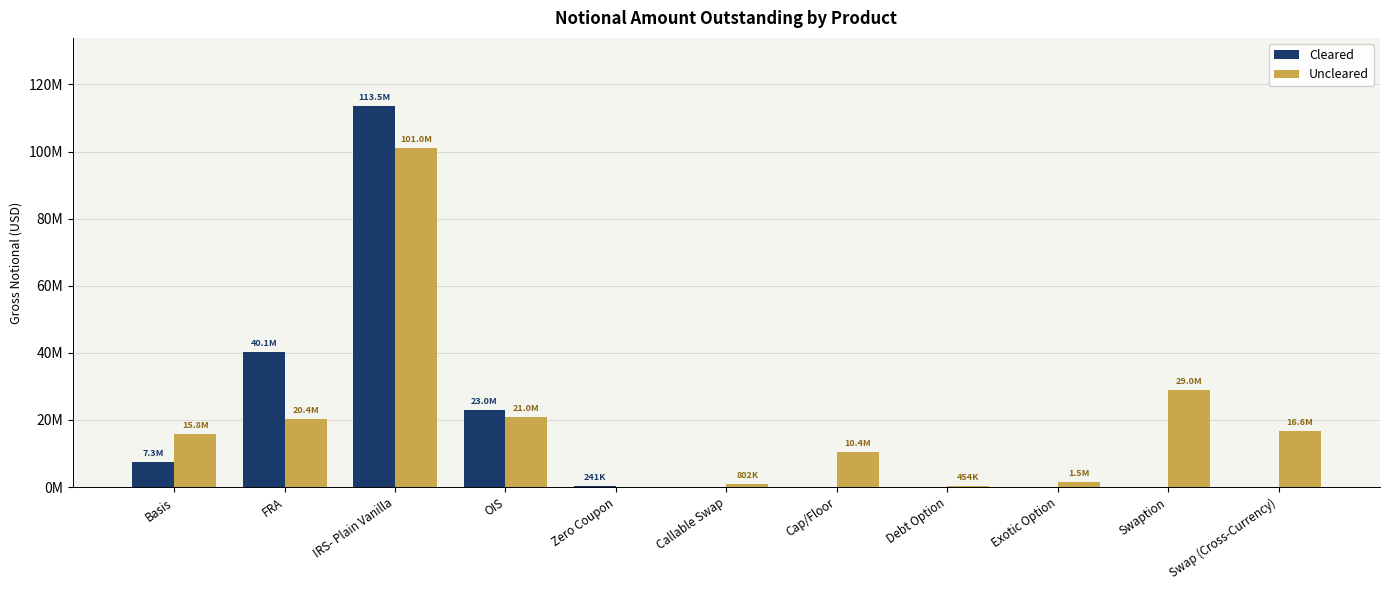

At which label does Uncleared first exceed 15802803?

FRA